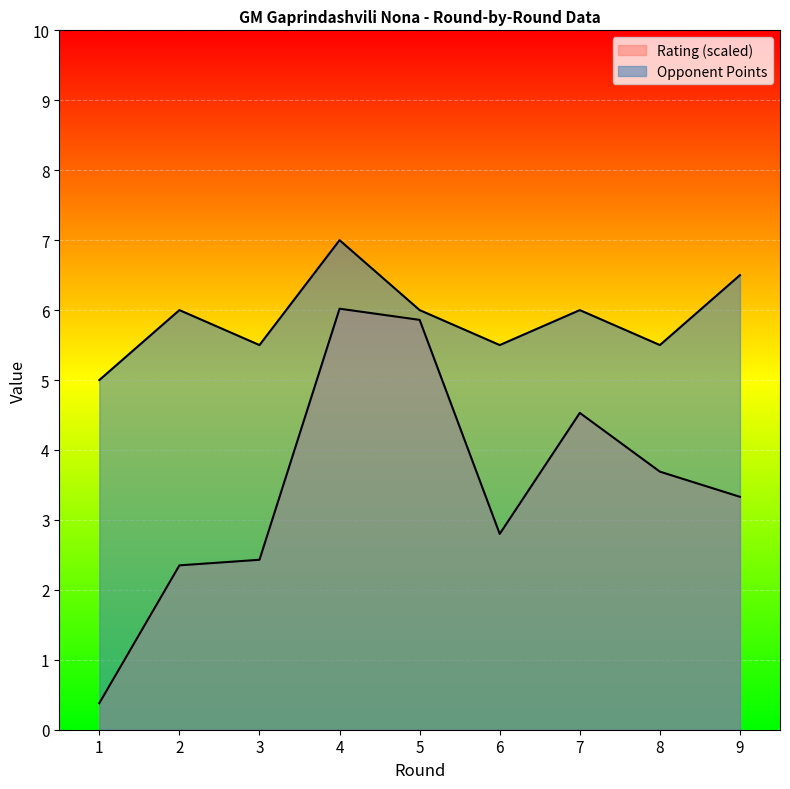

Count the number of categories in the chart.

9